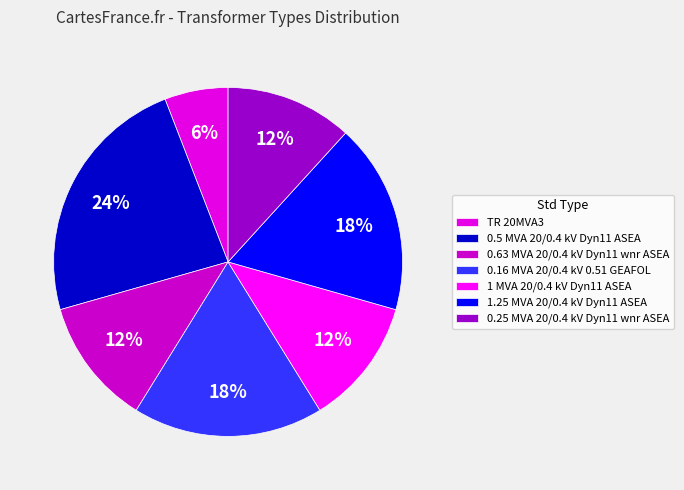

The 1 MVA 20/0.4 kV Dyn11 ASEA slice represents 12% of the pie. True or false?

True